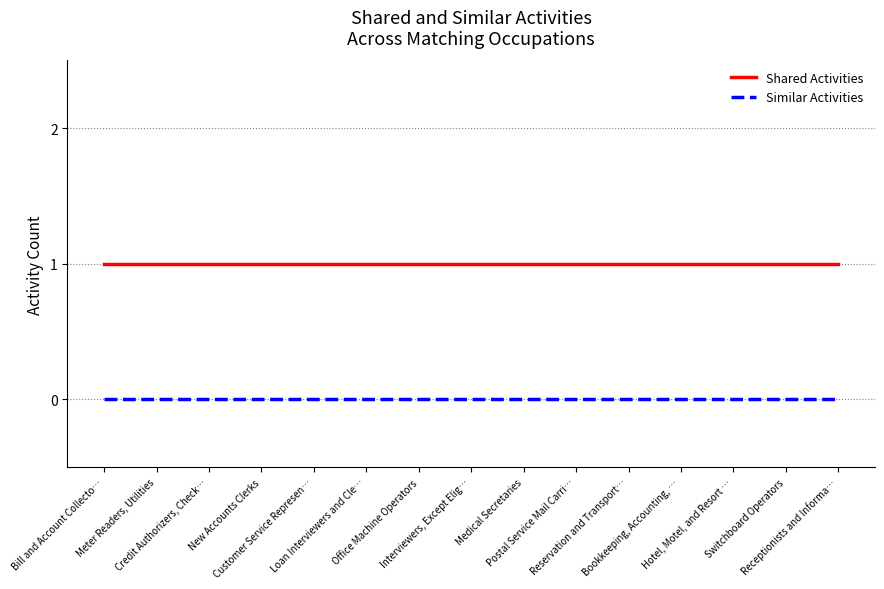

Rank the series by their average value, from highest to lowest.

Shared Activities, Similar Activities